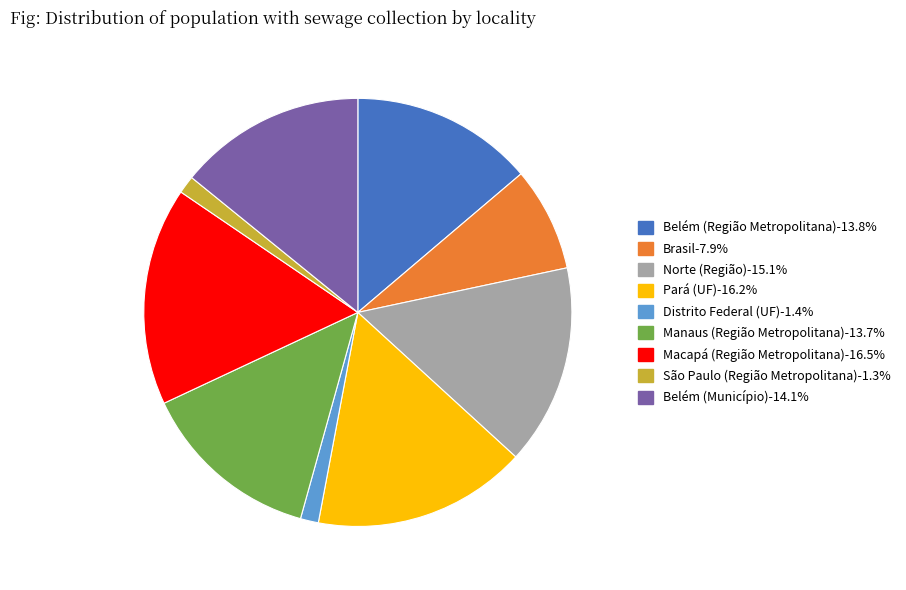

Does Norte (Região) account for over 50% of the chart?

No